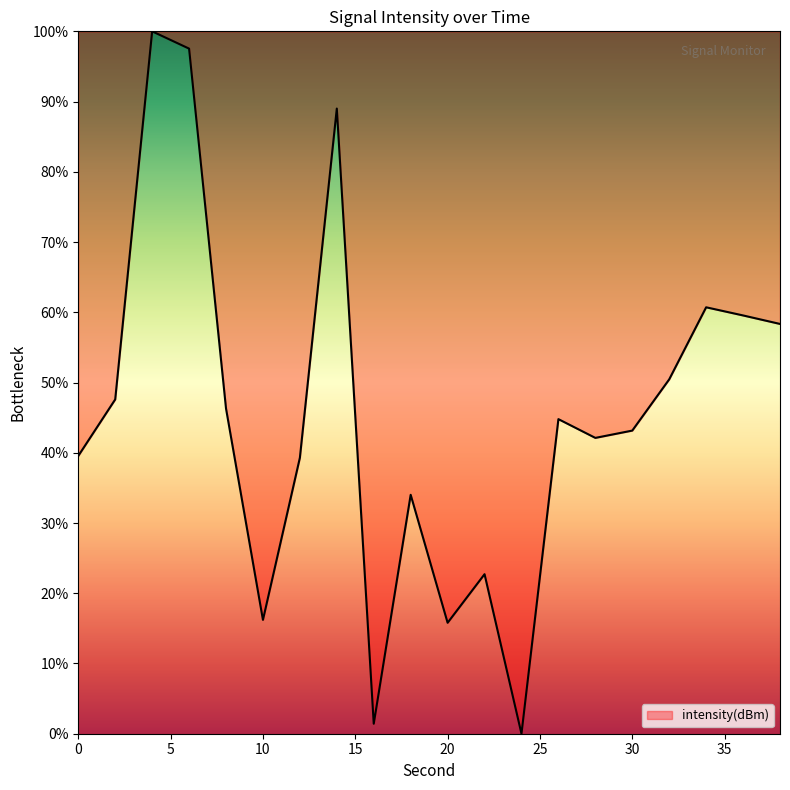

What is the greatest value displayed?

100.0